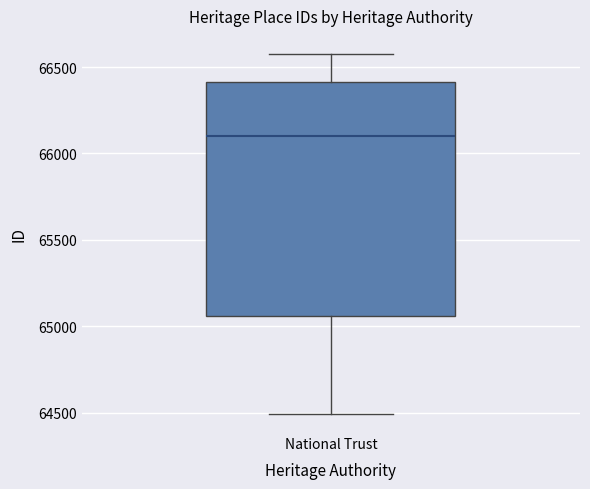

Read this box plot against the y-axis: the position of the median line, the range covered by the box, and the ends of both whiskers. The values are not printed on the chart, so give them approximately, as read against the axis.

median 66100, box 65050 to 66400, whiskers 64500 to 66600